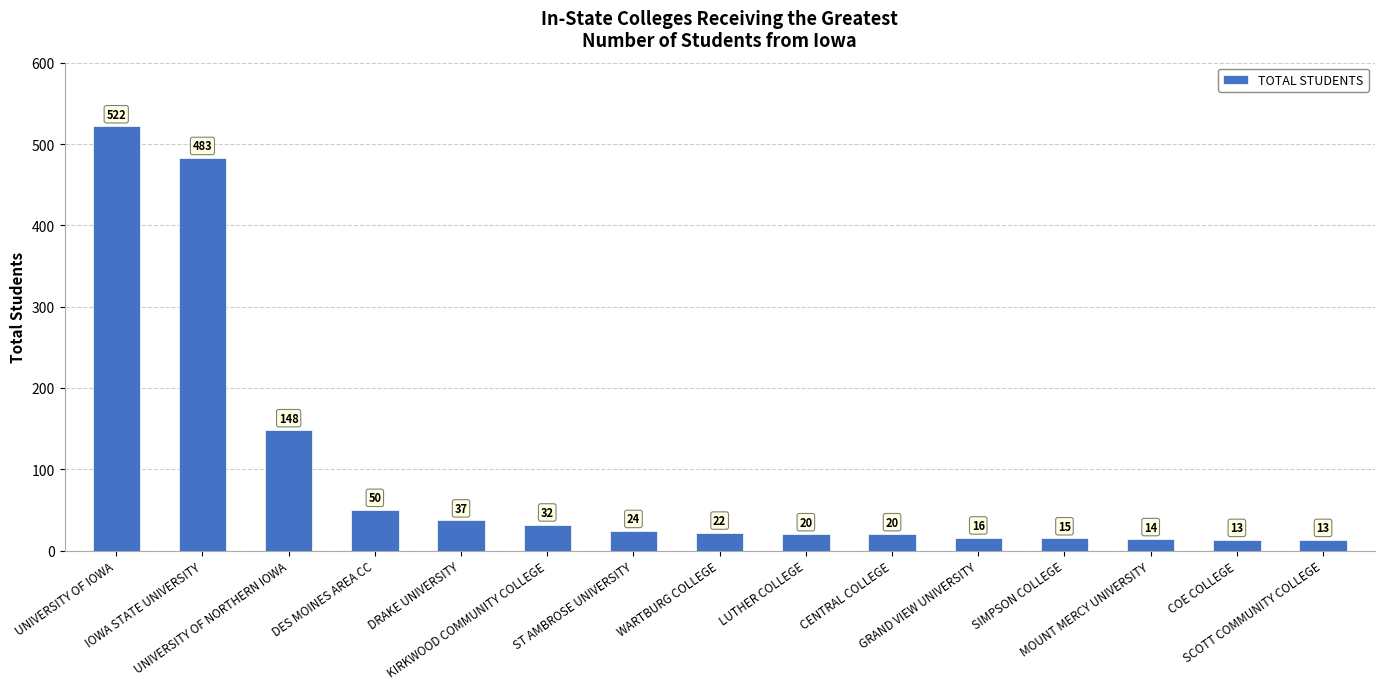

The chart shows a value of 483 at IOWA STATE UNIVERSITY. True or false?

True